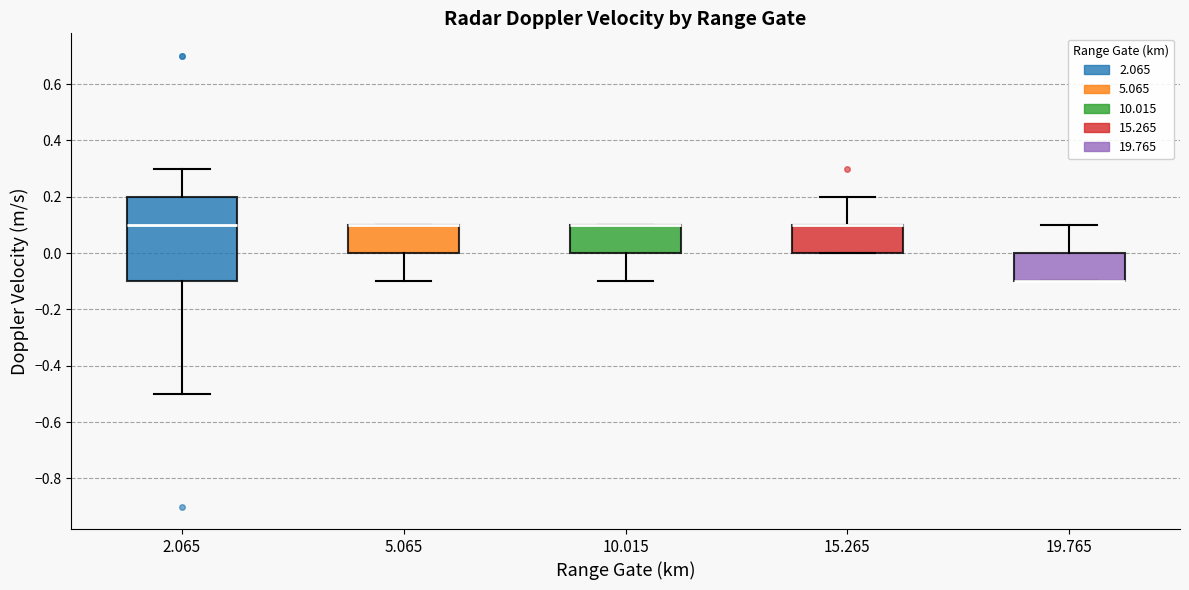

Which box is the tallest, from its lower edge to its upper edge?

2.065